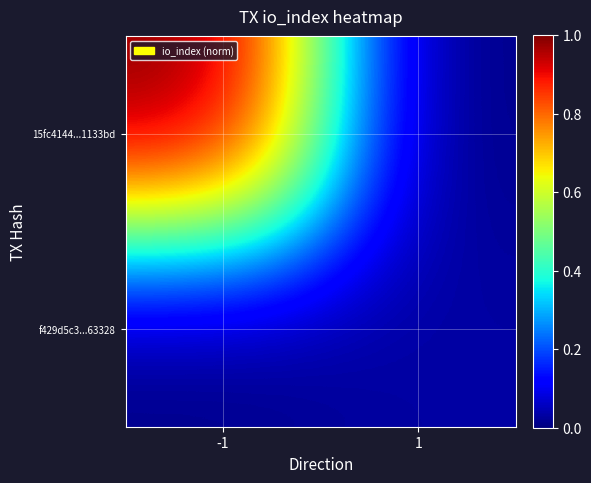

Which series has the widest spread of values?

15fc4144...1133bd